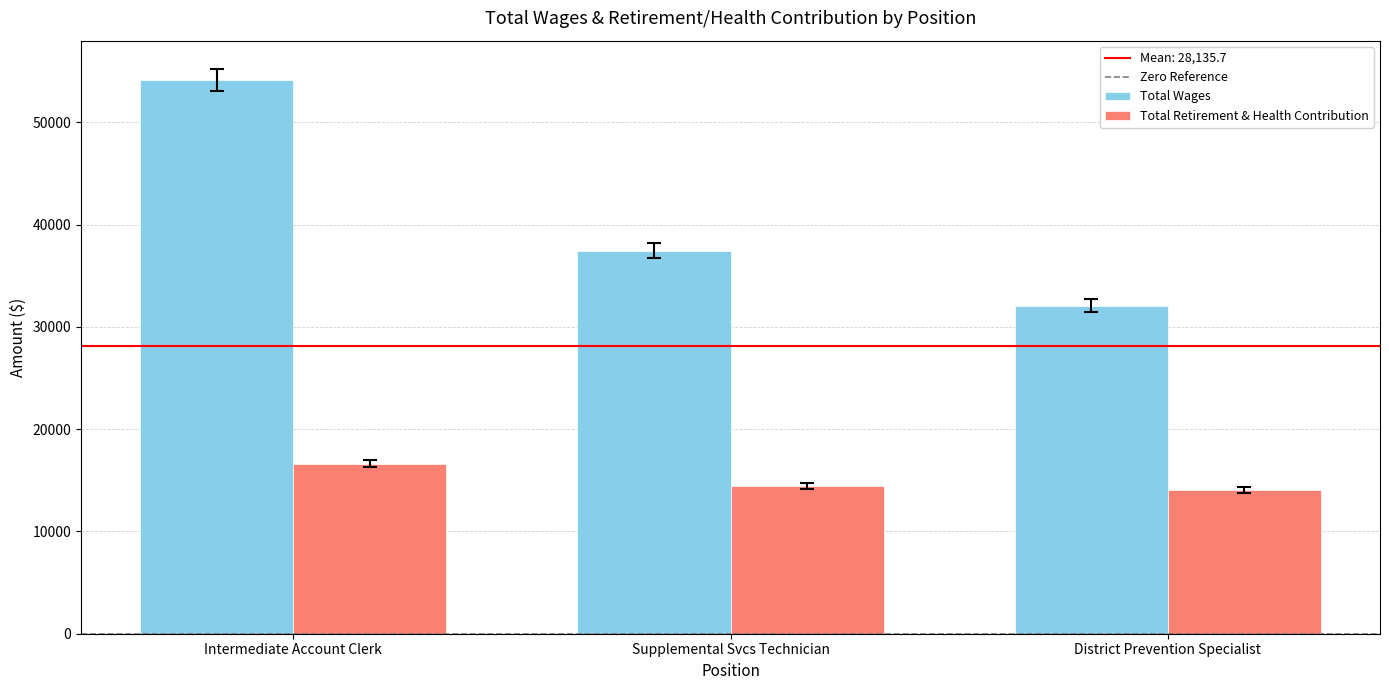

Where does the Total Retirement & Health Contribution series first go above 14468?

Intermediate Account Clerk